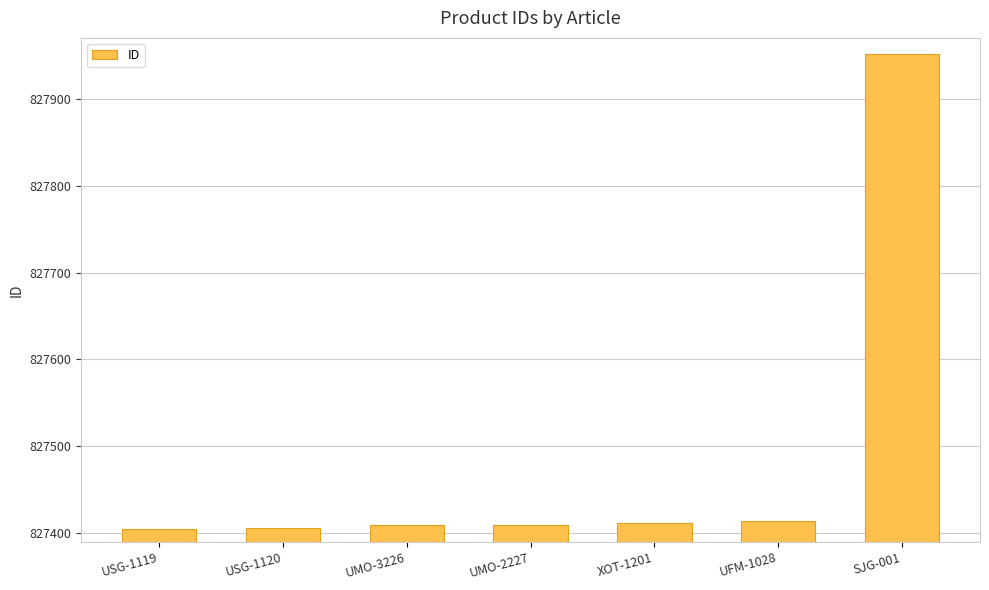

True or false: the data shows 827410 at UMO-2227.

True